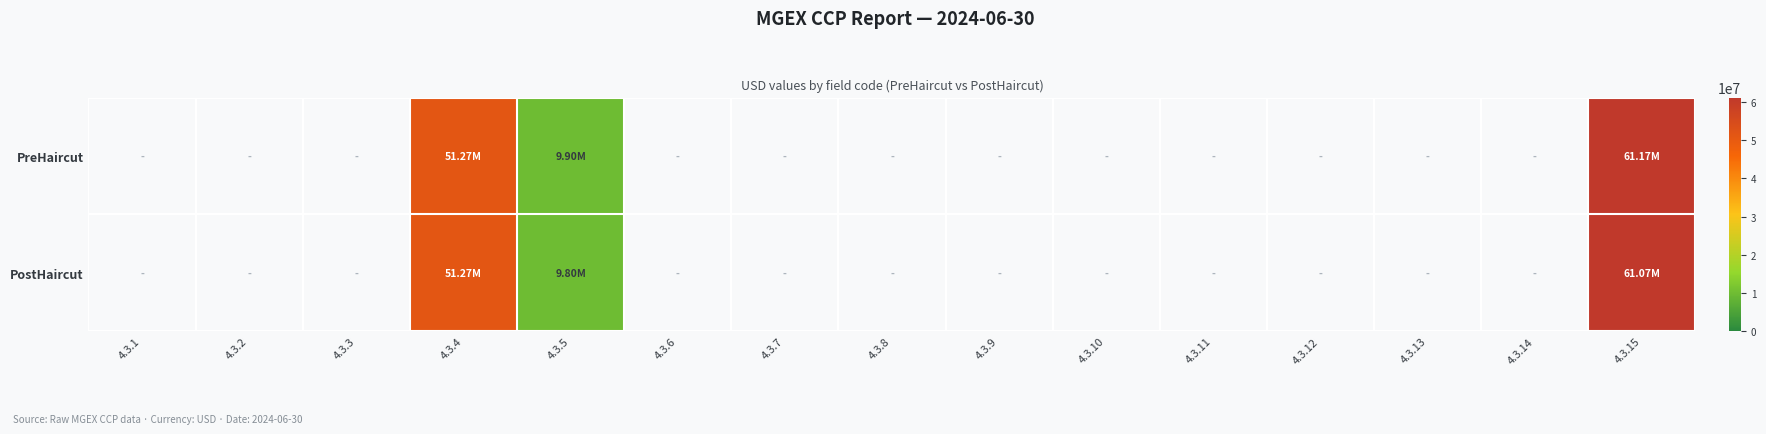

Between 4.3.13 and 4.3.4, which is larger?

4.3.4